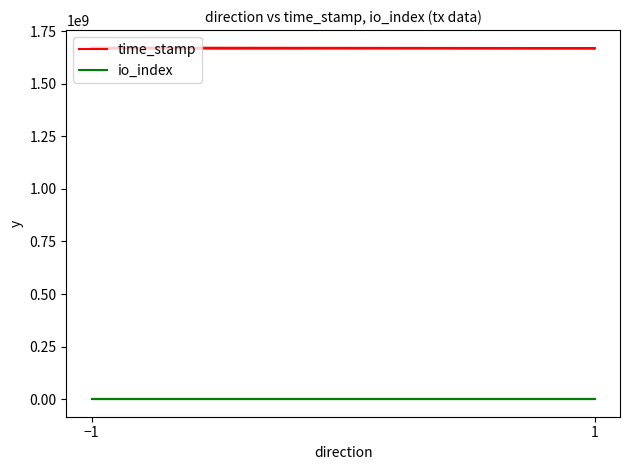

Rank the series at 1 from highest to lowest value.

time_stamp, io_index